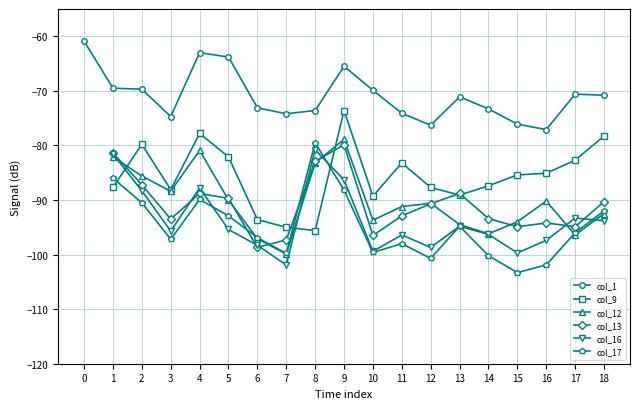

What is the approximate value of col_12 at 13?

-94.5